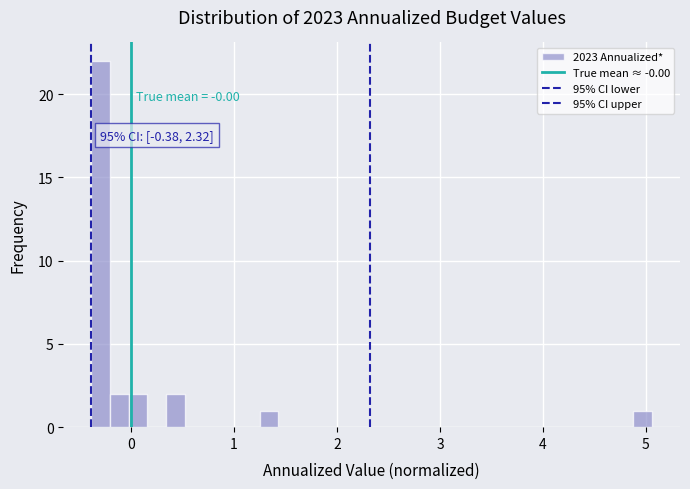

Read against the x-axis, roughly where is the centre of the tallest bar?

-0.3